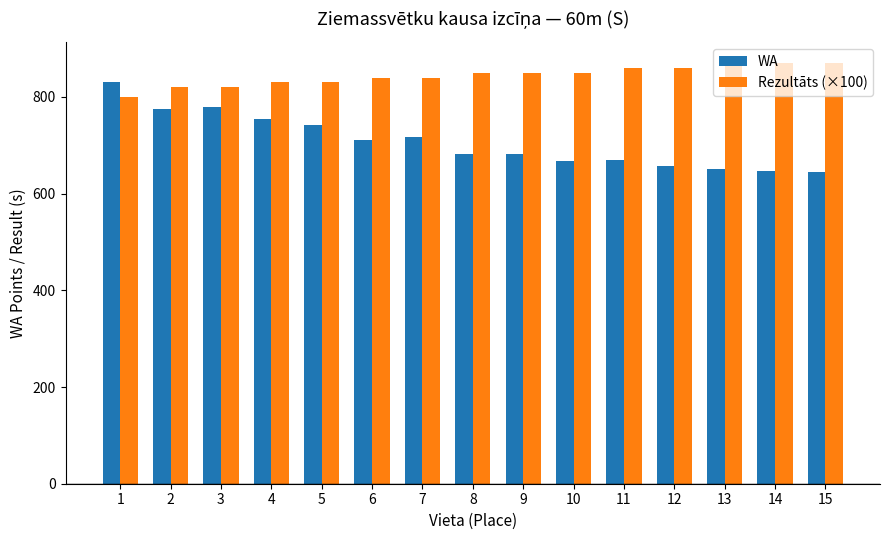

The value of WA at 13 is 131.0. True or false?

False